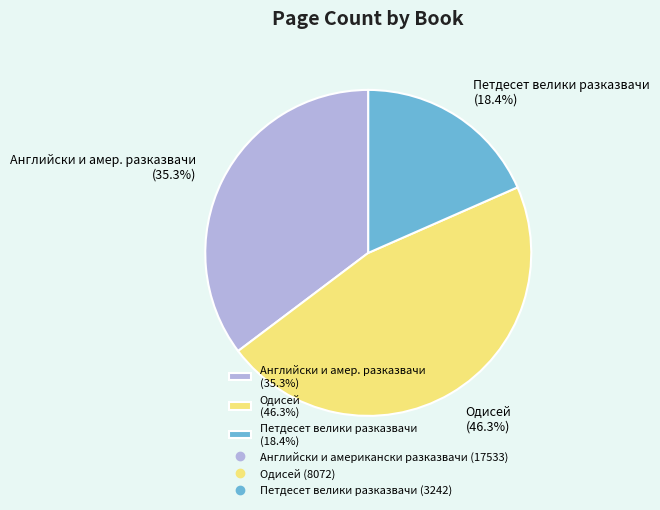

To the nearest percent, what is the difference between the largest and smallest slice percentages?

28%